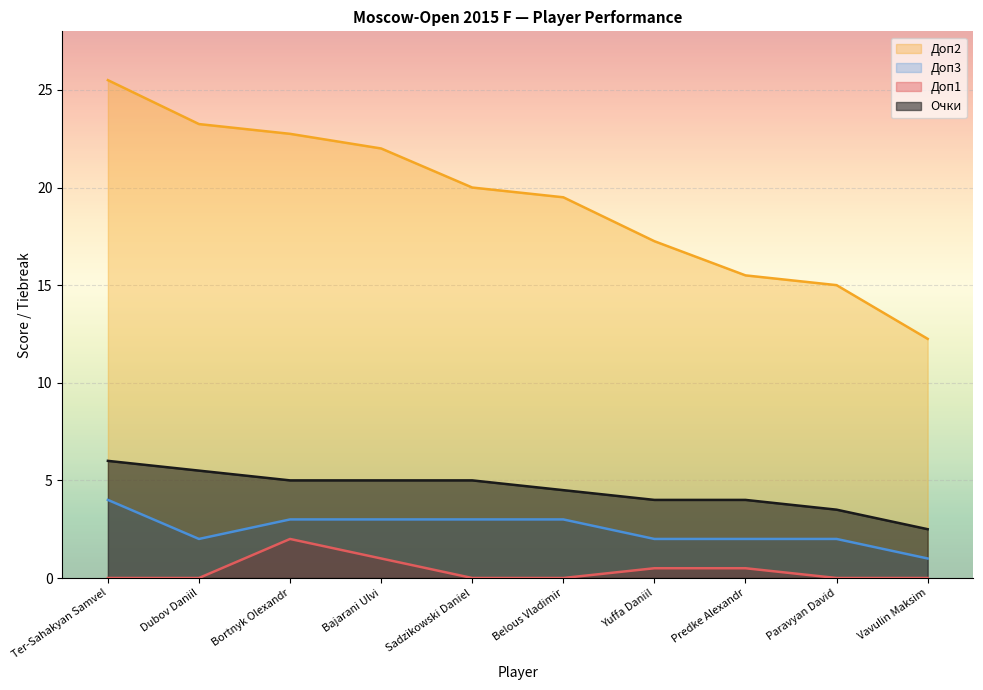

What is the difference between the maximum and minimum values in the Доп1 series?

2.0